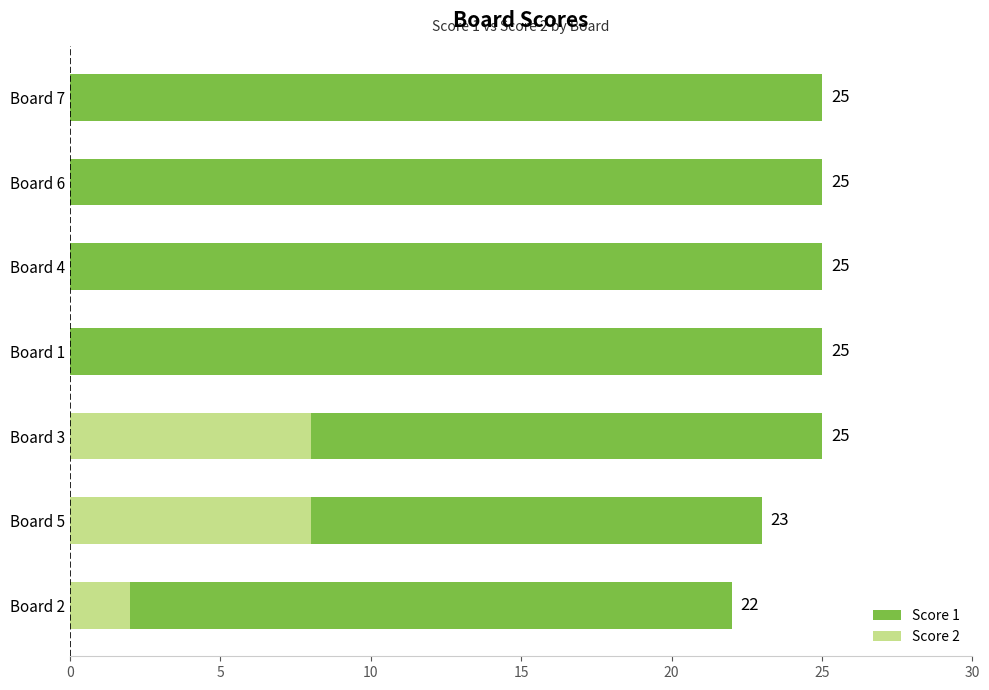

Is the value of Score 1 at Board 7 greater than the value of Score 2 at Board 5?

Yes